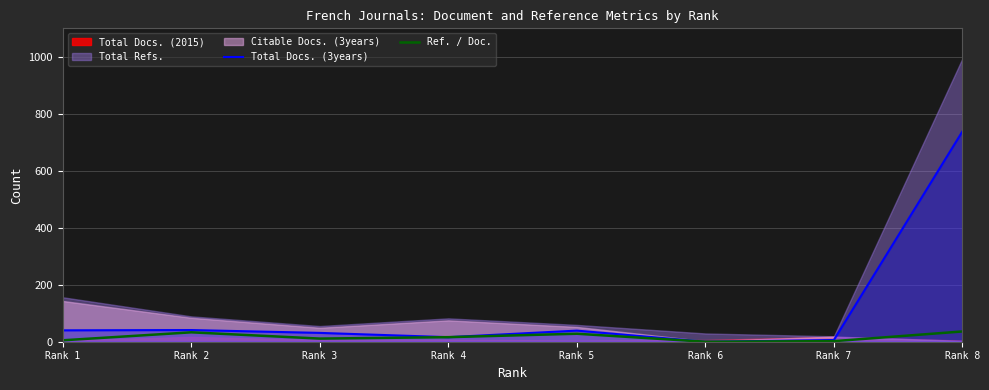

At which label does Ref. / Doc. first exceed 16?

Rank 2